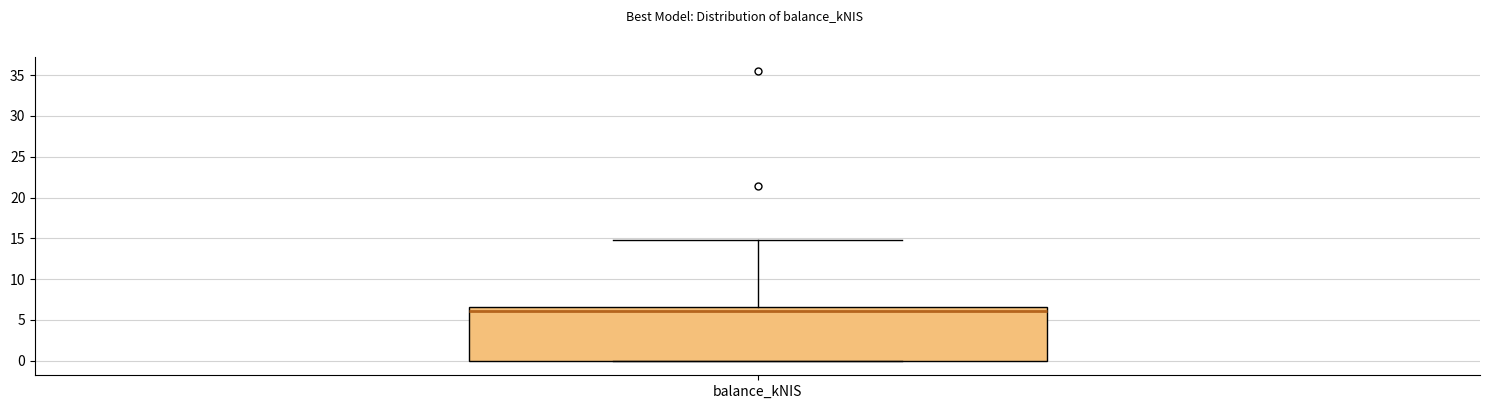

Read this box plot against the y-axis: the position of the median line, the range covered by the box, and the ends of both whiskers. The values are not printed on the chart, so give them approximately, as read against the axis.

median 6.0, box 0.0 to 6.5, whiskers 0.0 to 15.0